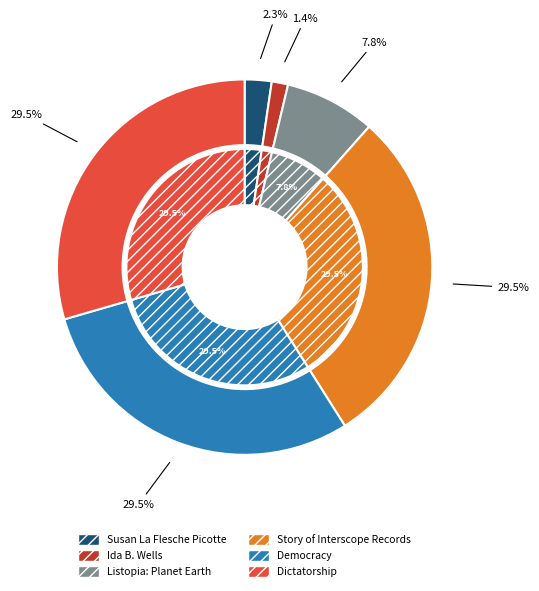

What percentage is the Democracy slice, to the nearest percent?

29%